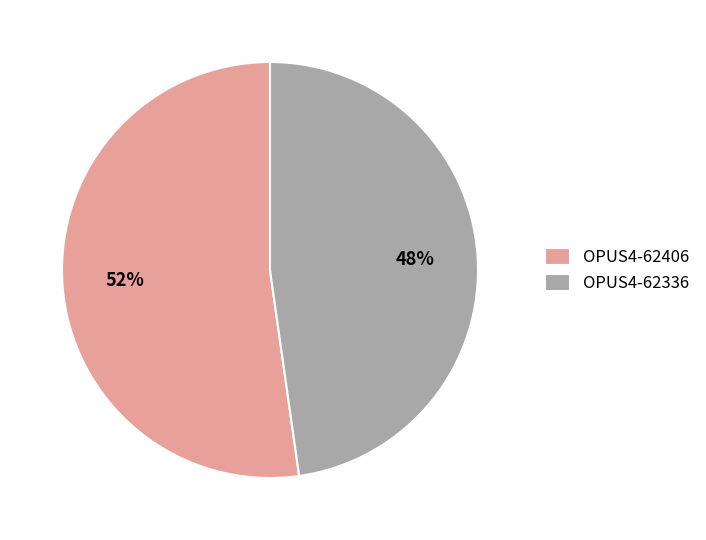

To the nearest percent, what is the difference between the largest and smallest slice percentages?

4%